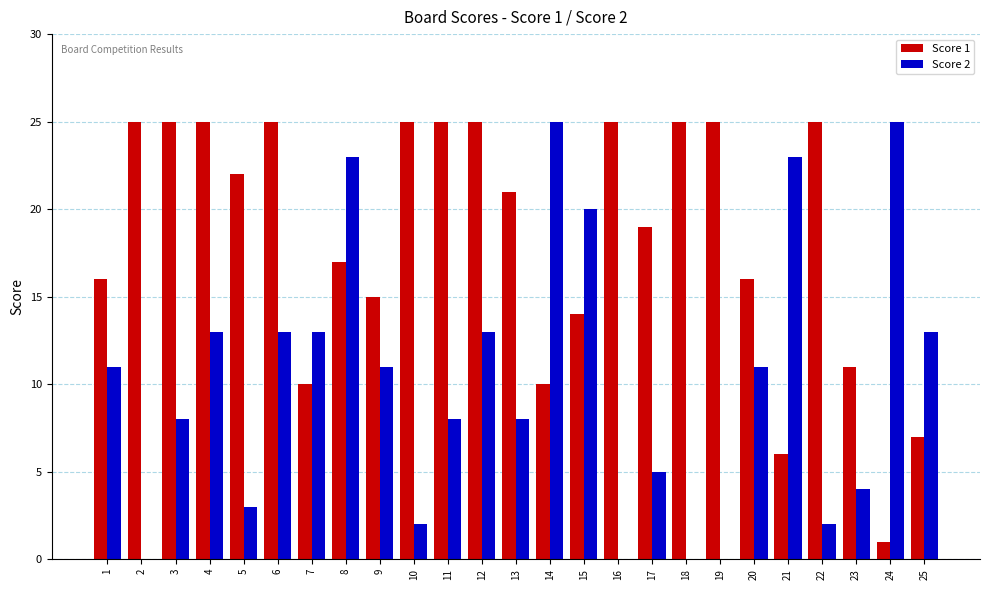

The Score 1 series shows 15 at 19. True or false?

False